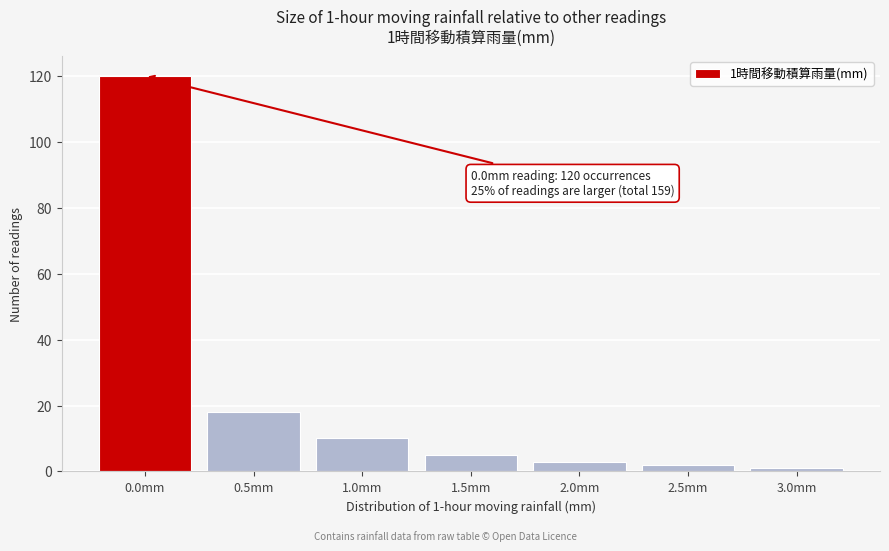

Reading left to right, extract all data points from this chart.

0.0mm=120	0.5mm=18	1.0mm=10	1.5mm=5	2.0mm=3	2.5mm=2	3.0mm=1